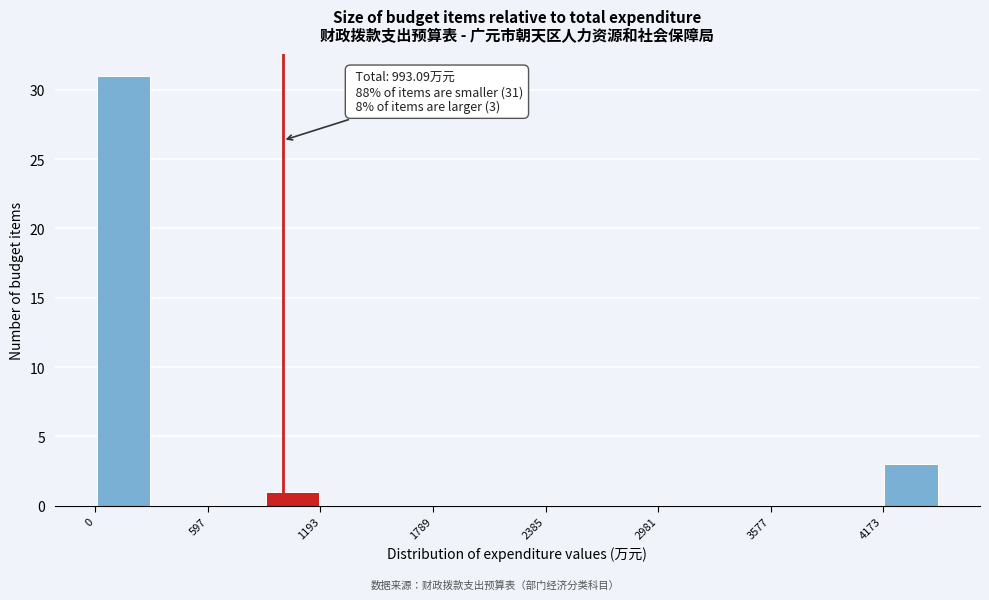

Read against the x-axis, roughly where is the centre of the tallest bar?

100